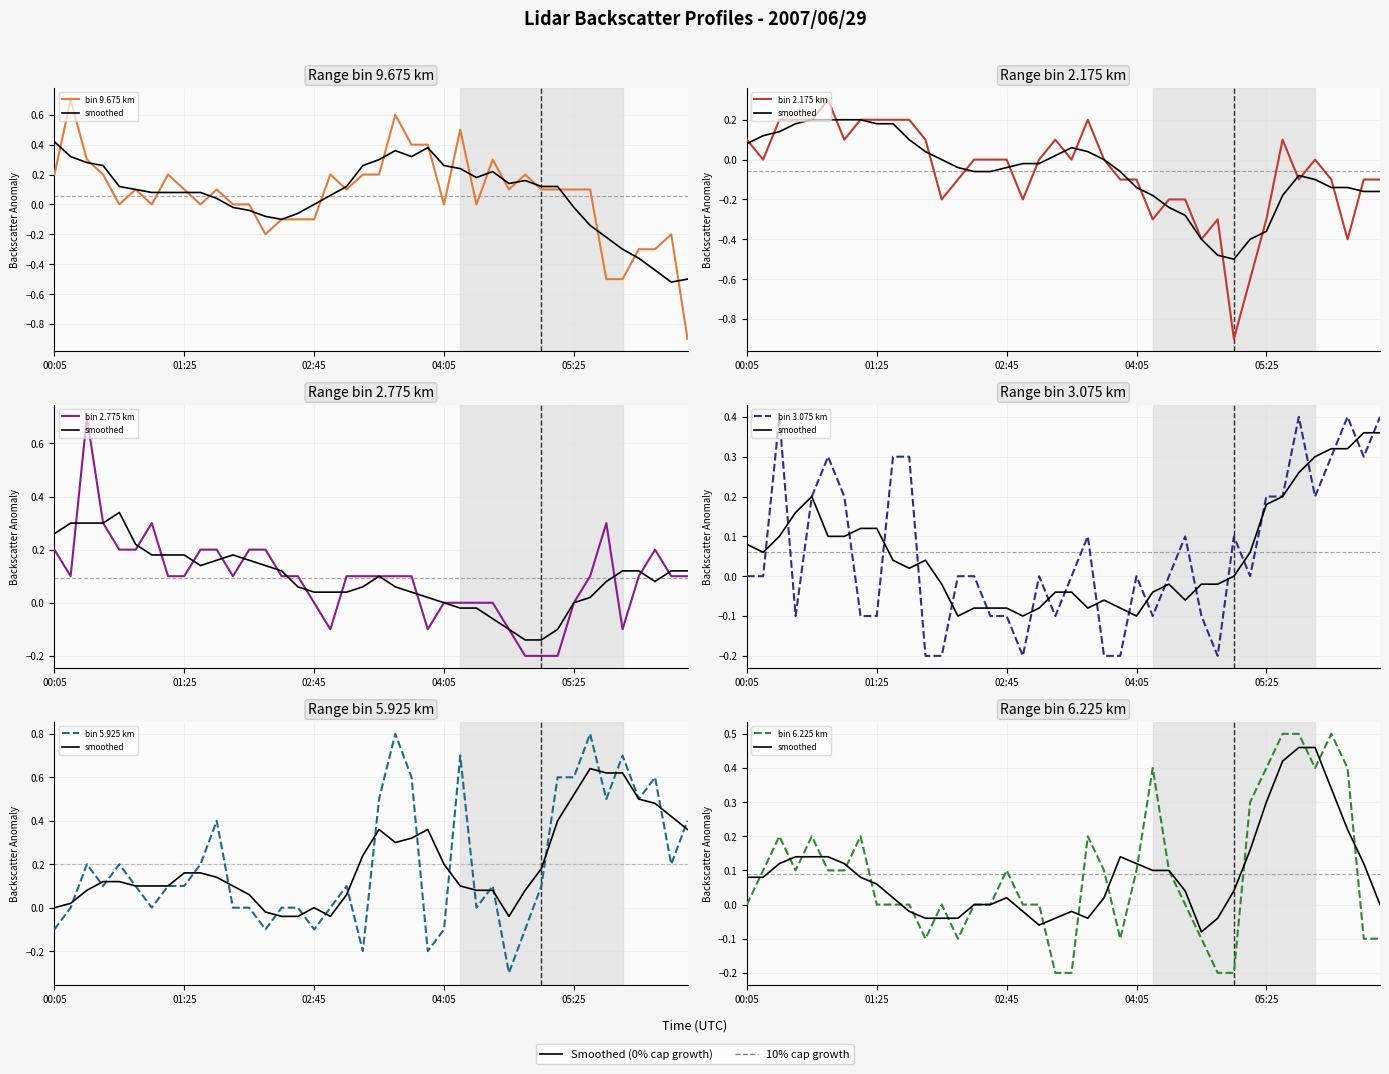

How many values in 9.675 are below zero?

10